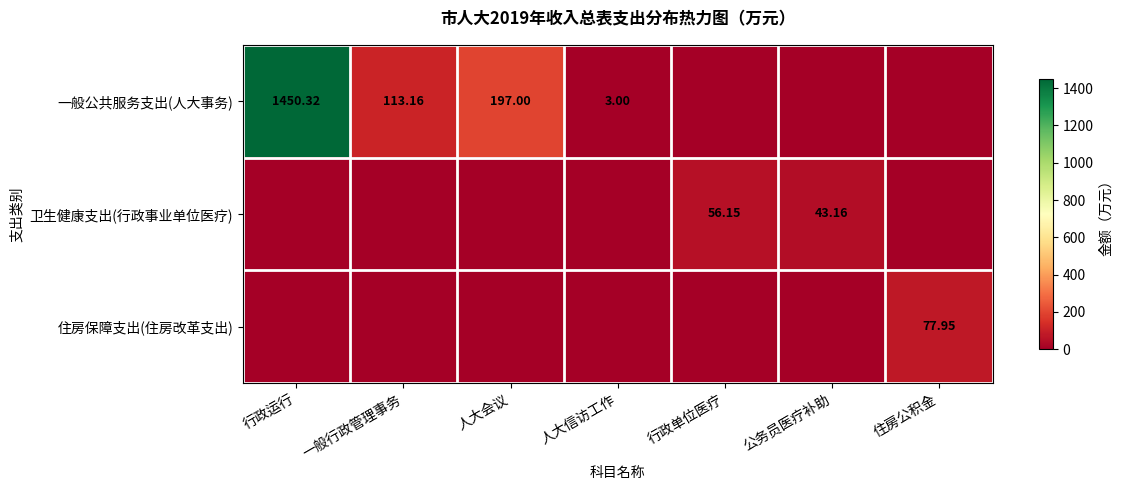

True or false: 卫生健康支出(行政事业单位医疗) has a value of 22.3 at 人大会议.

False